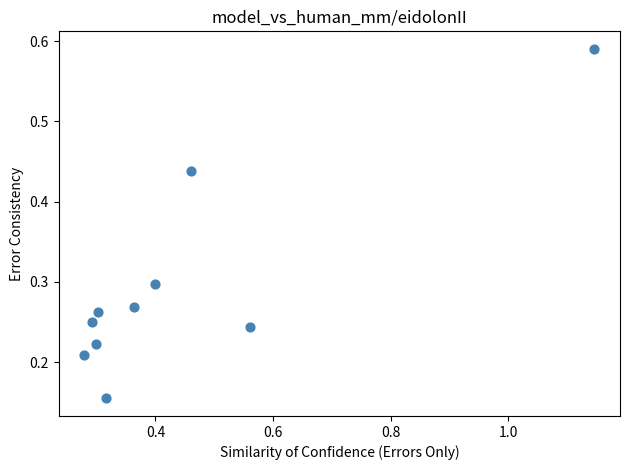

What is the range of X values (max minus min)?

0.9